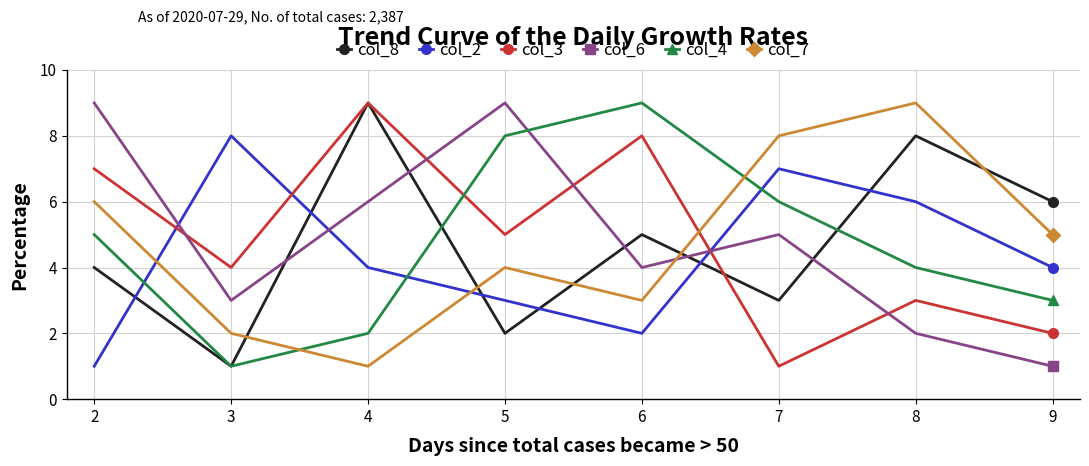

What is the difference between the highest and lowest values at 6?

7